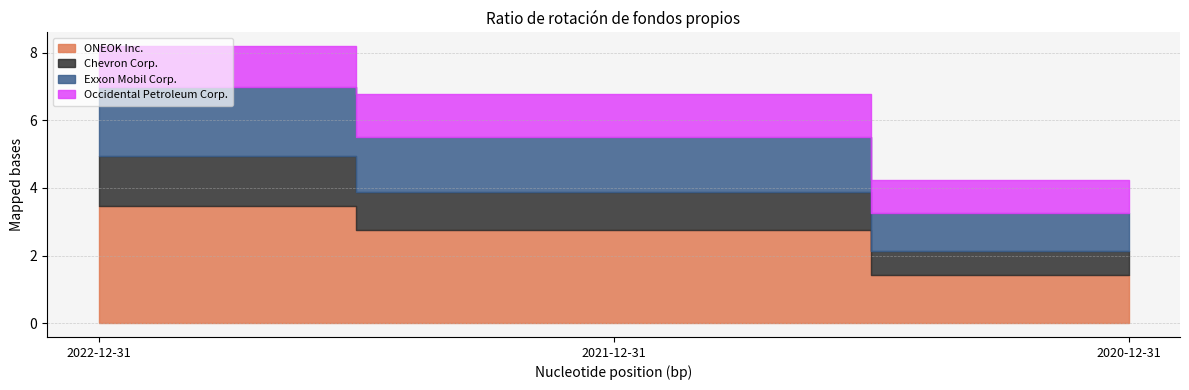

How many lines are shown in the chart?

4